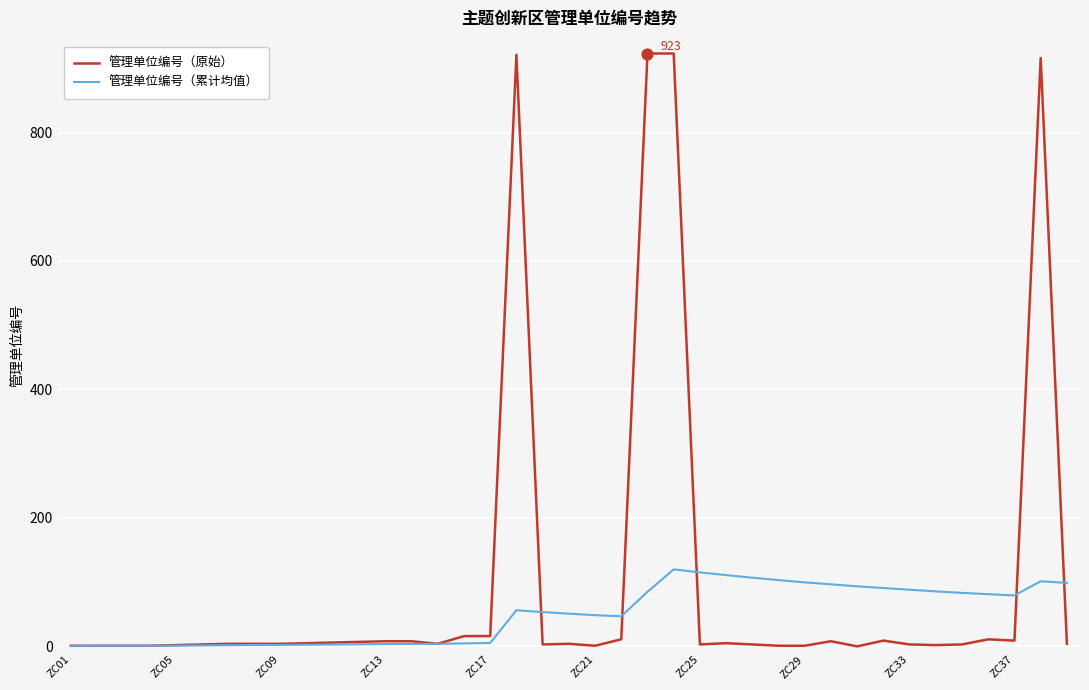

Which series has the largest total across all categories?

管理单位编号（原始）